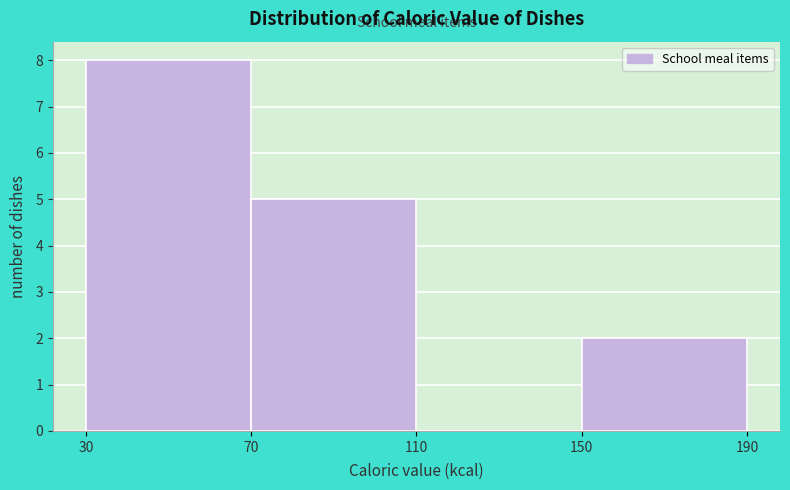

What is the height of the bar covering 150 to 190 on the x-axis? The values are not printed on the chart, so give them approximately, as read against the axis.

2